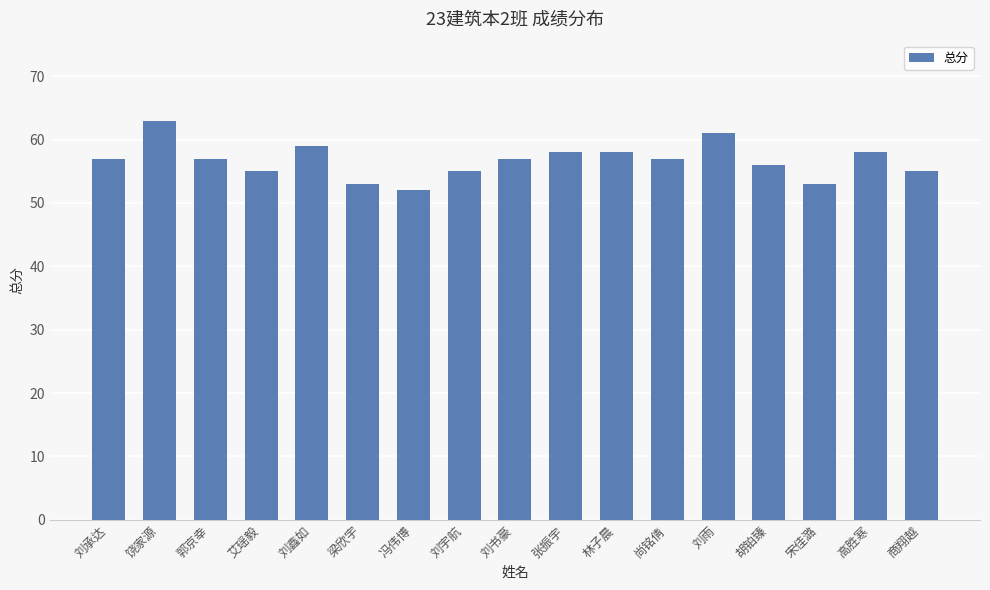

At which category does the chart reach its peak across all series?

饶家源